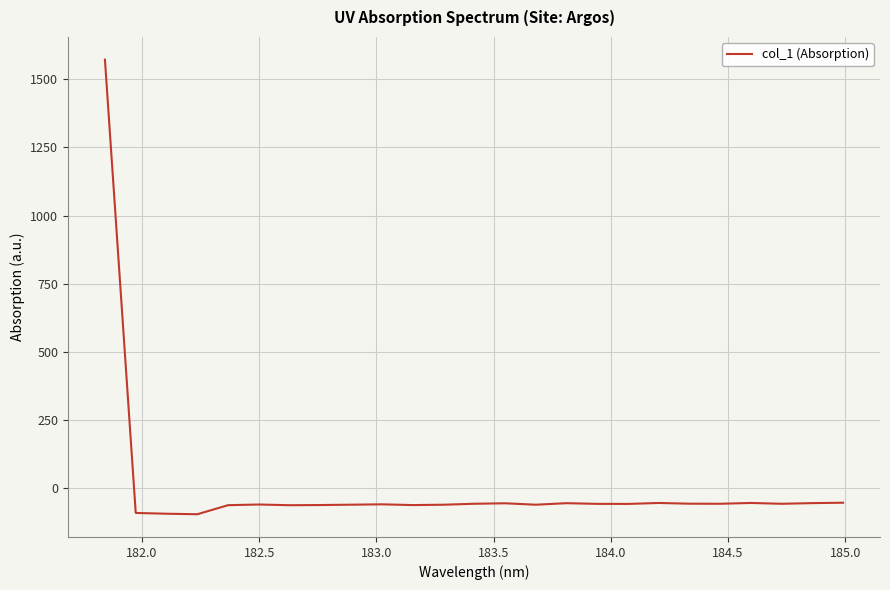

What is the minimum value shown in the chart?

-94.7